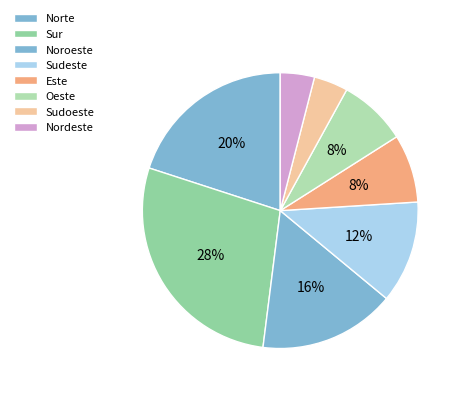

Does Norte represent more than half of the total?

No